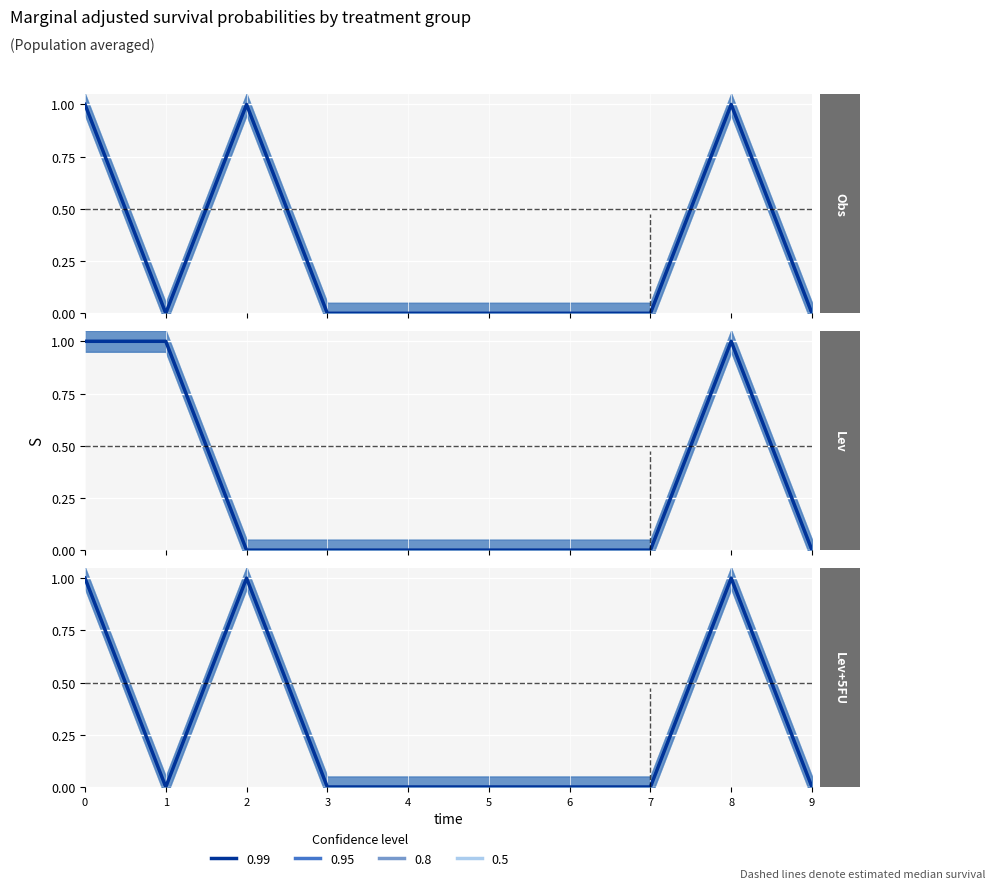

Between 6 and 4, which is larger?

6